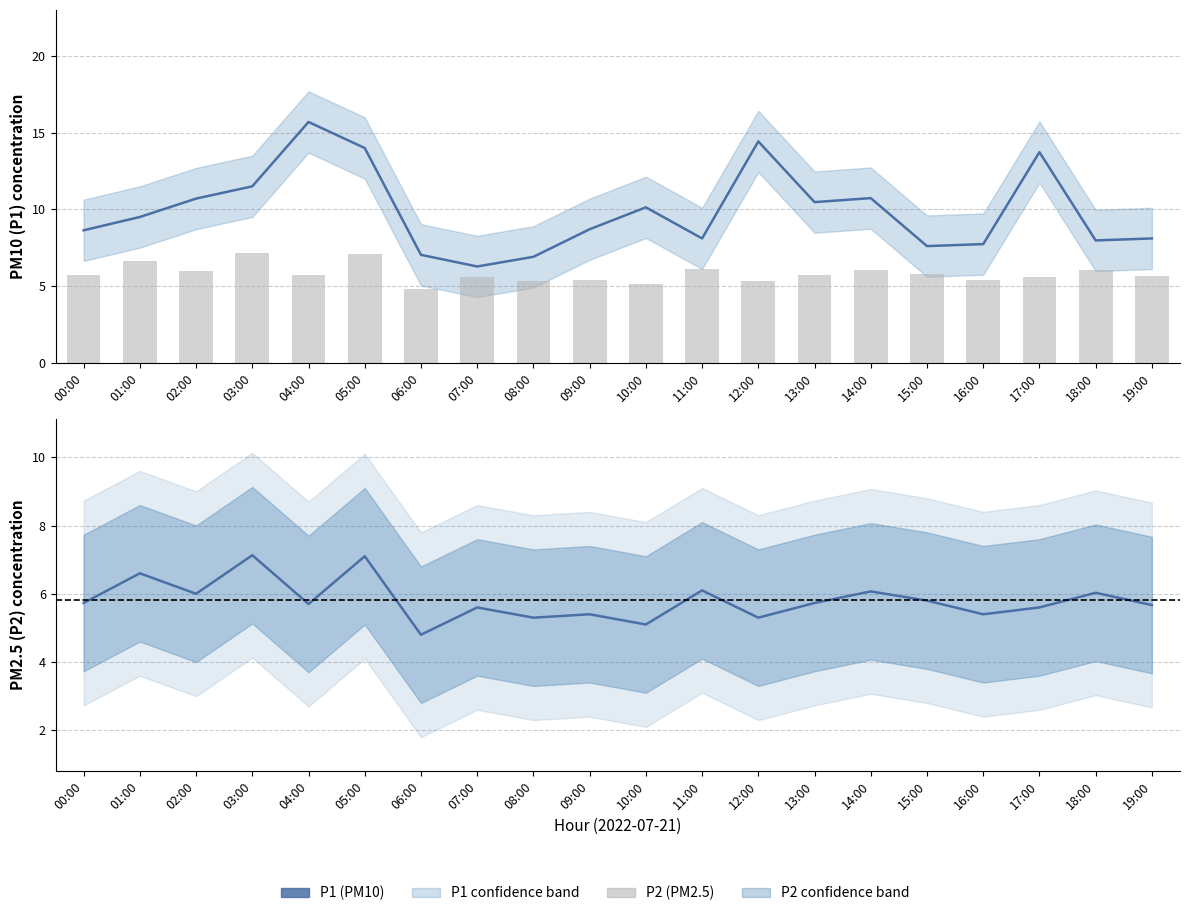

Reading right to left, extract all data points from this chart.

P1: 8.1	8.0	13.7	7.7	7.6	10.7	10.5	14.4	8.1	10.1	8.7	6.9	6.3	7.0	14.0	15.7	11.5	10.7	9.5	8.6
P2: 5.7	6.0	5.6	5.4	5.8	6.1	5.7	5.3	6.1	5.1	5.4	5.3	5.6	4.8	7.1	5.7	7.1	6.0	6.6	5.7